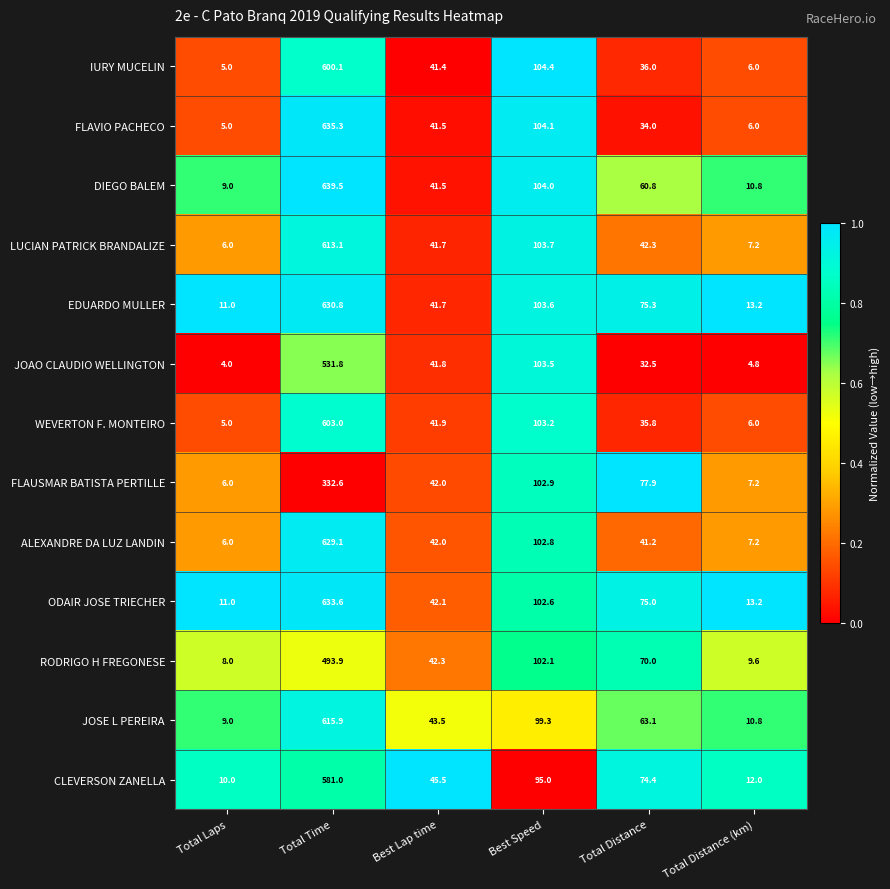

Is it true that EDUARDO MULLER equals 5.5 at Total Distance (km)?

False